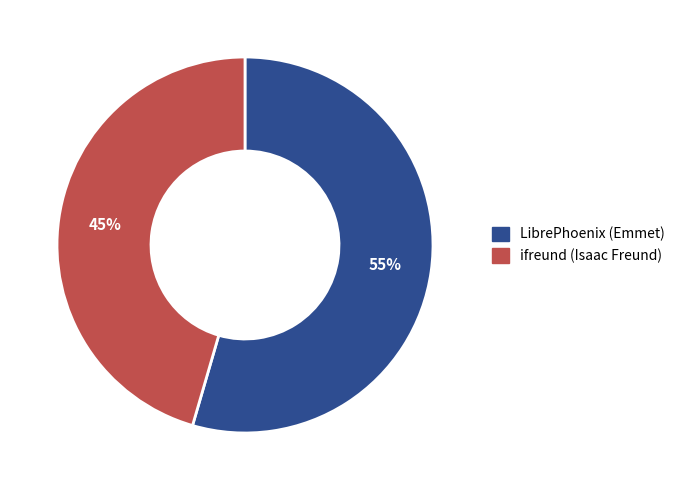

How many segments does this pie chart have?

2